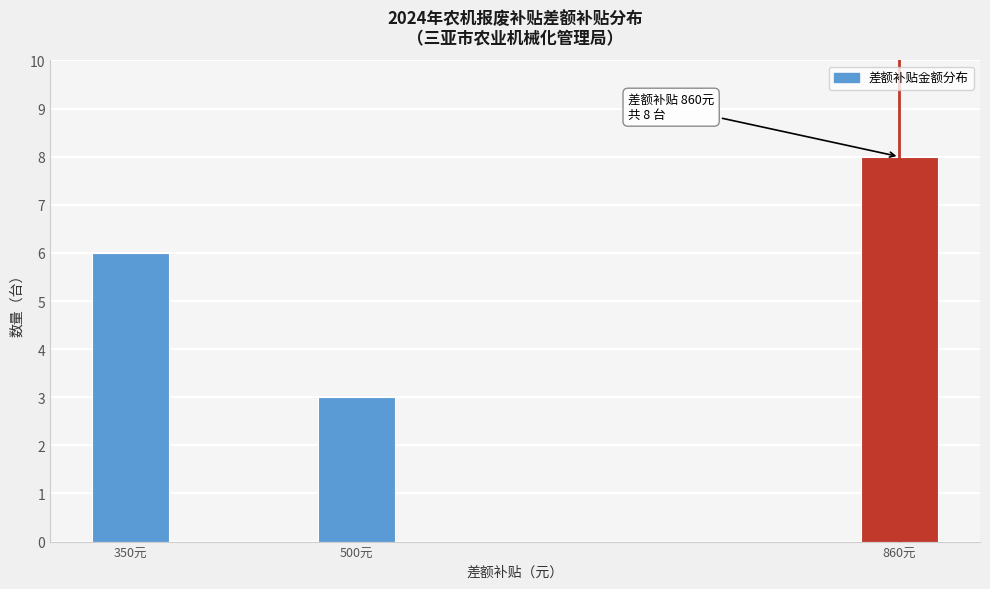

Reading left to right, list all the values displayed in this chart.

6	3	8